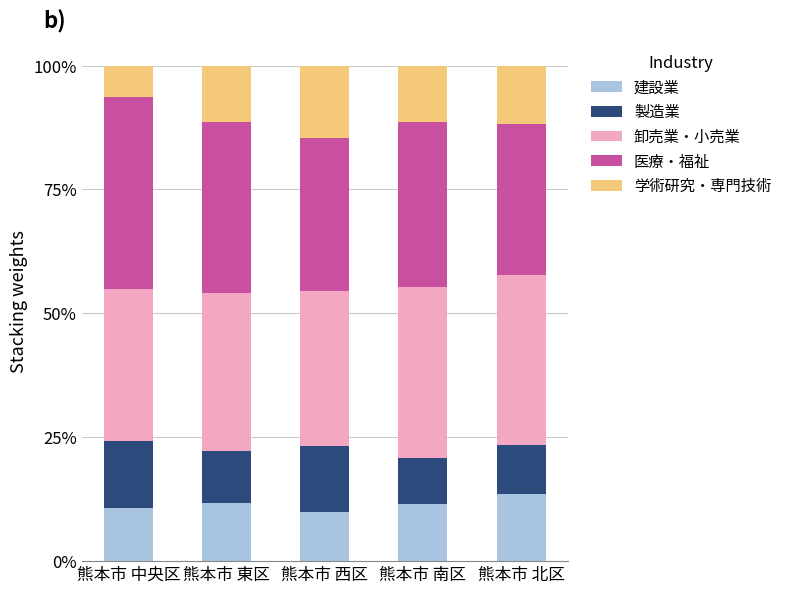

Are the bars grouped side by side (vs. stacked)?

No